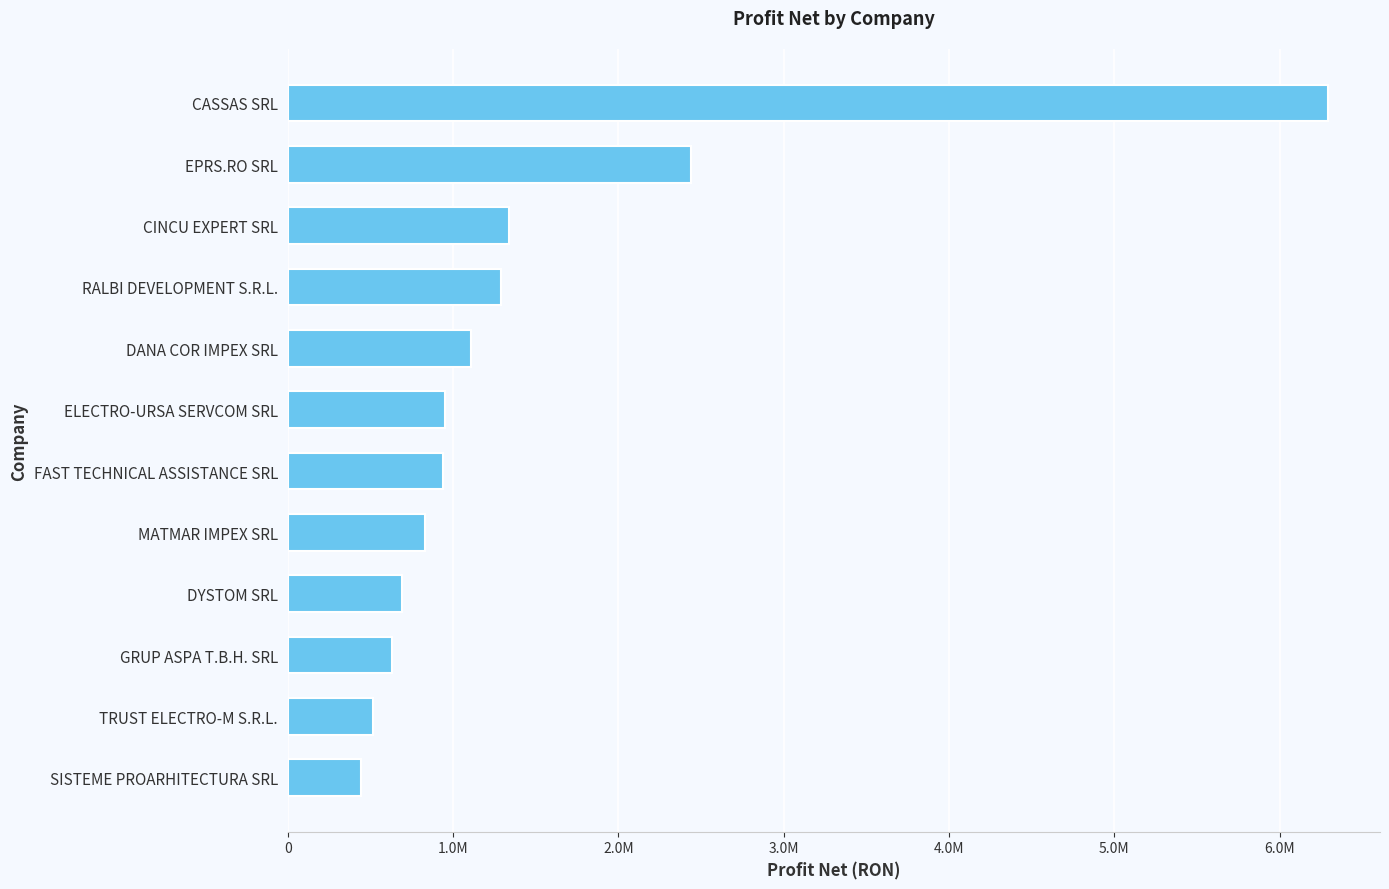

Are the bars horizontal?

Yes